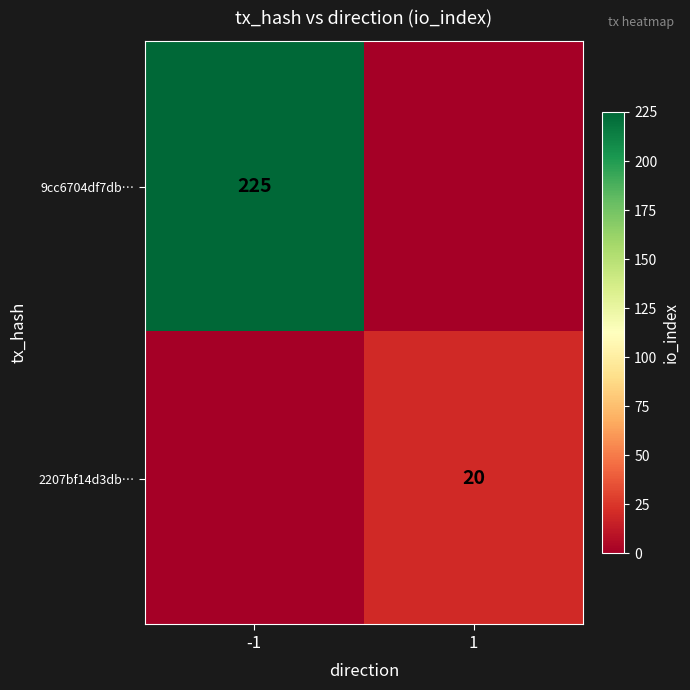

At which category is the sum across all series the highest?

-1